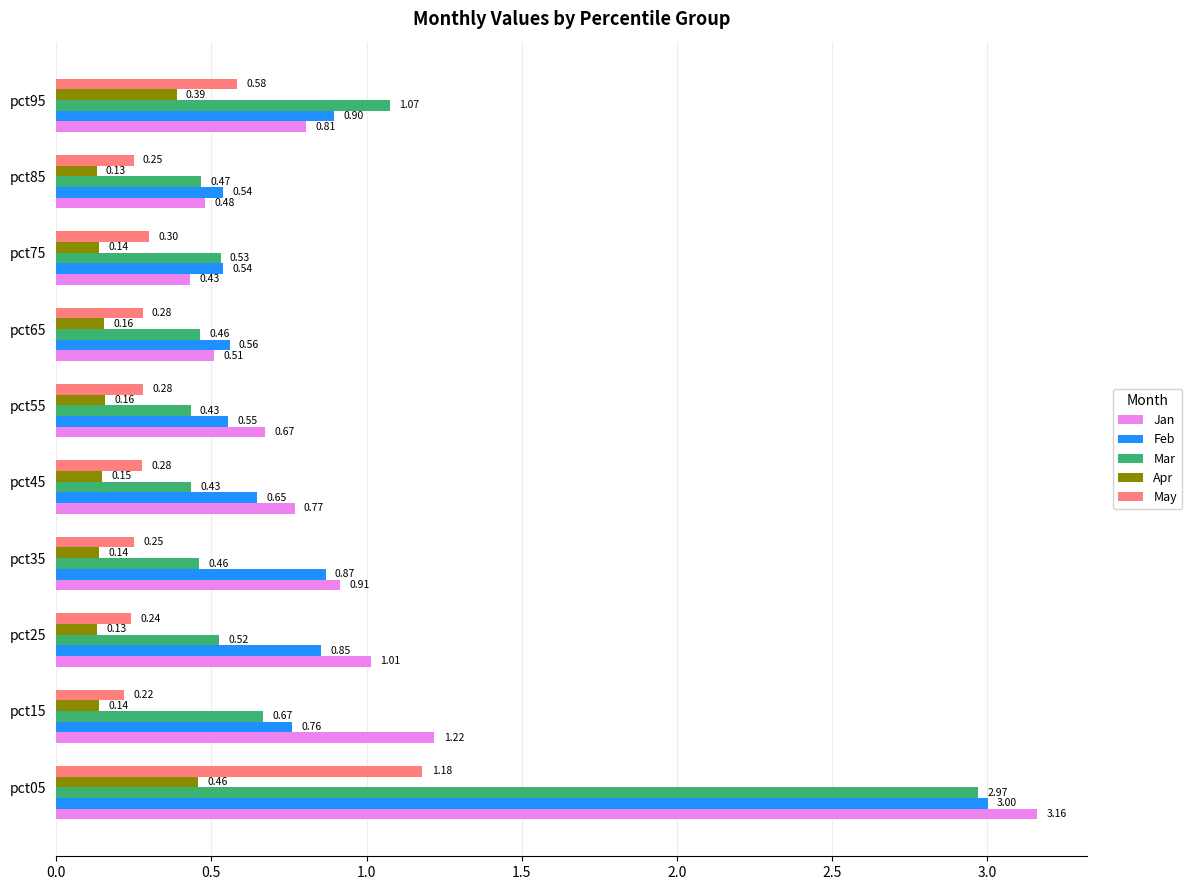

Which series changed the most between pct35 and pct45?

Feb